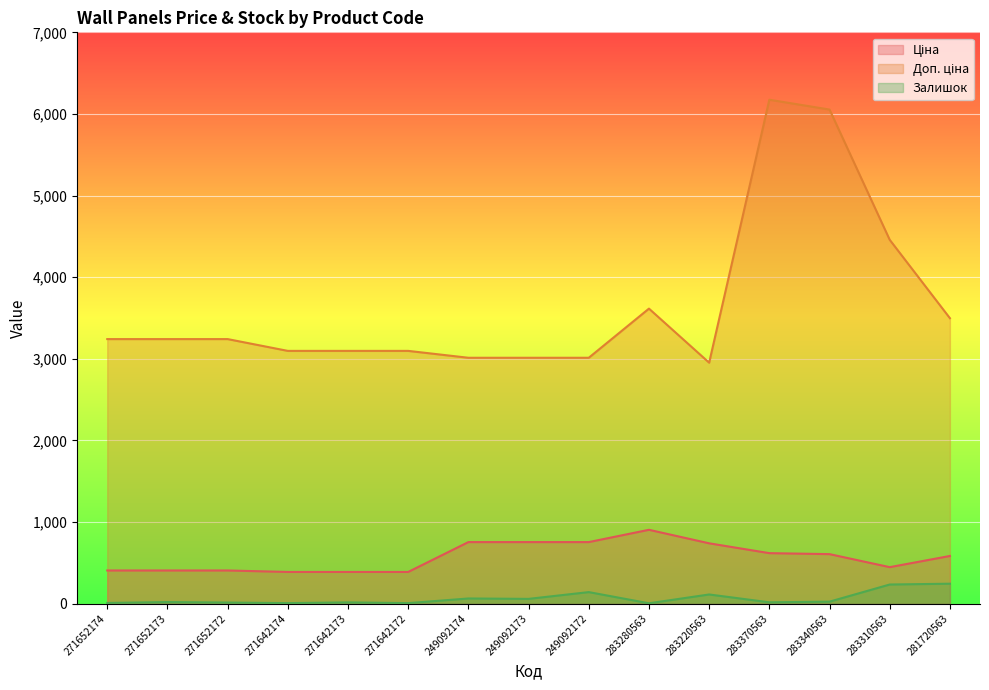

What is the difference between the maximum and minimum values in the Ціна series?

516.5